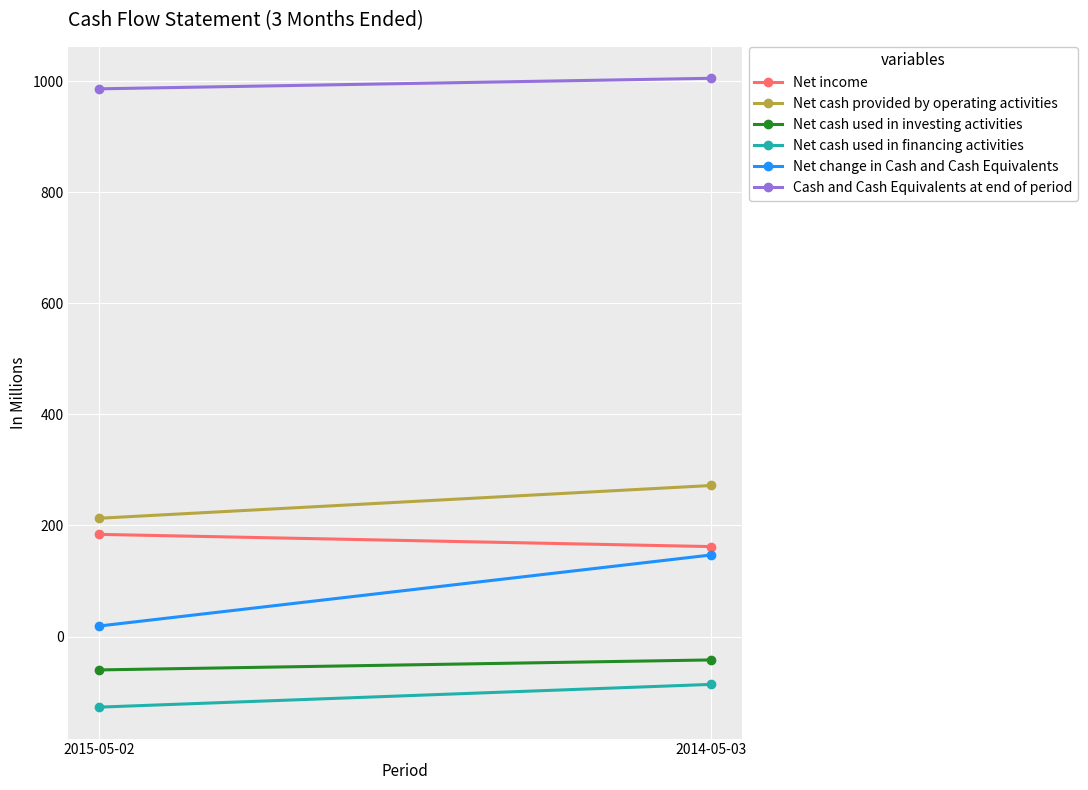

List the labels in order of Net income value, largest first.

2015-05-02, 2014-05-03